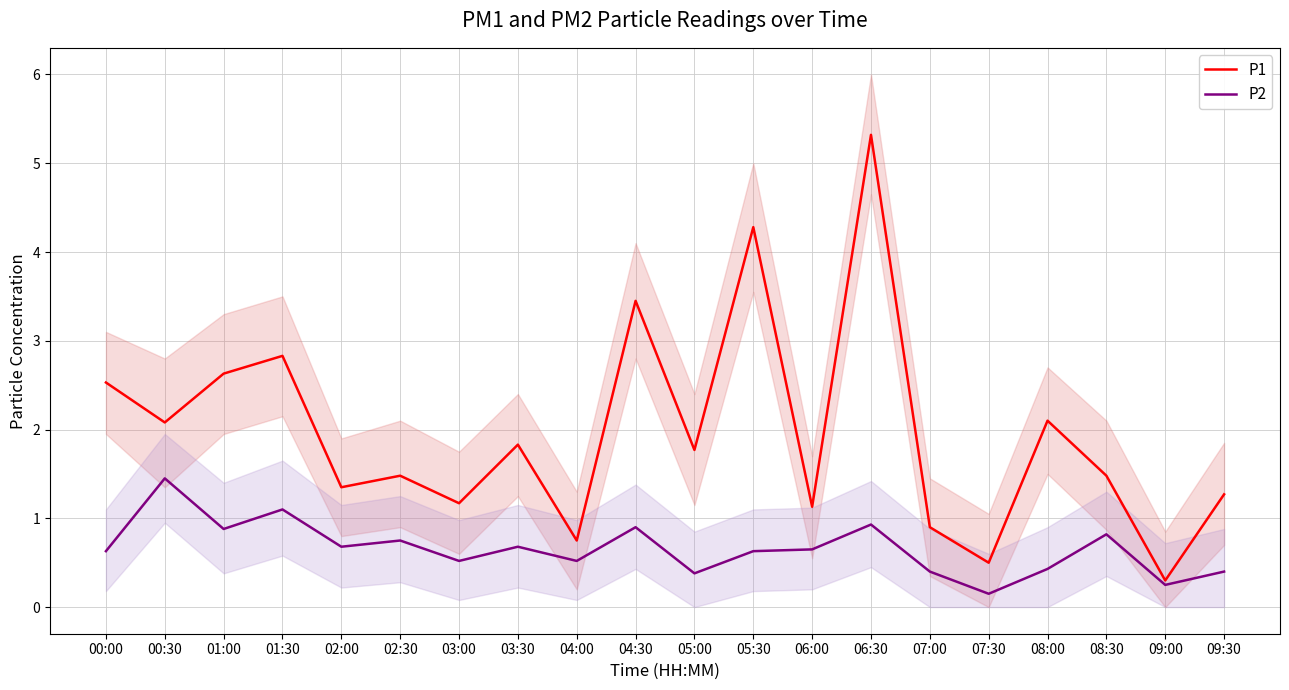

Between 09:30 and 06:30, which is larger?

06:30